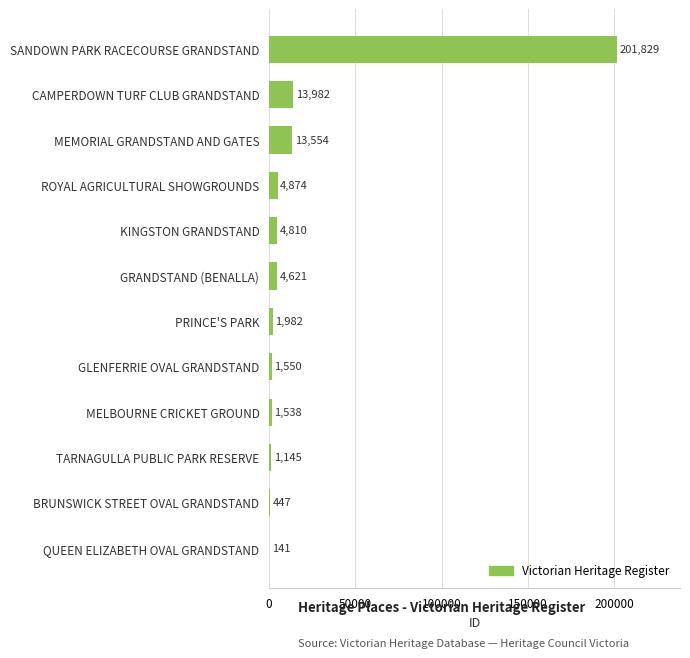

At which label is the value closest to 100985?

CAMPERDOWN TURF CLUB GRANDSTAND